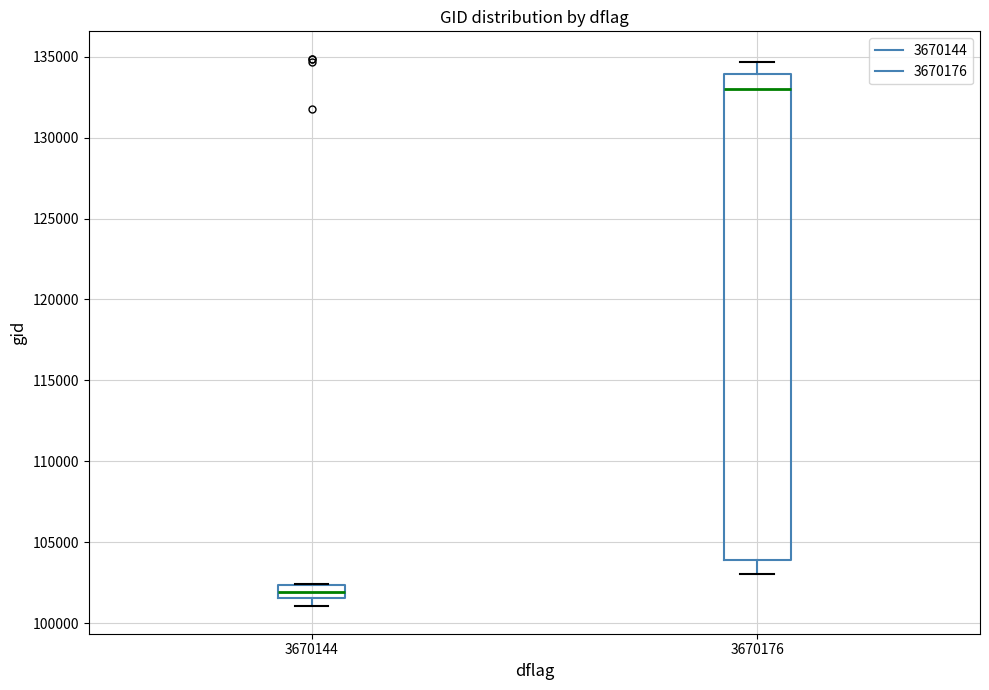

Reading left to right, read every box against the y-axis: the position of its median line, the range the box covers, and the ends of its whiskers. The values are not printed on the chart, so give them approximately, as read against the axis.

3670144: median 102000, box 101500 to 102500, whiskers 101000 to 102500
3670176: median 133000, box 104000 to 134000, whiskers 103000 to 134500